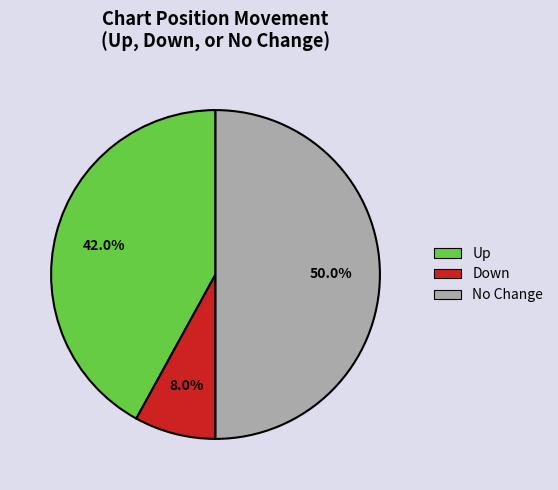

Rank the categories by value from lowest to highest.

Down, Up, No Change